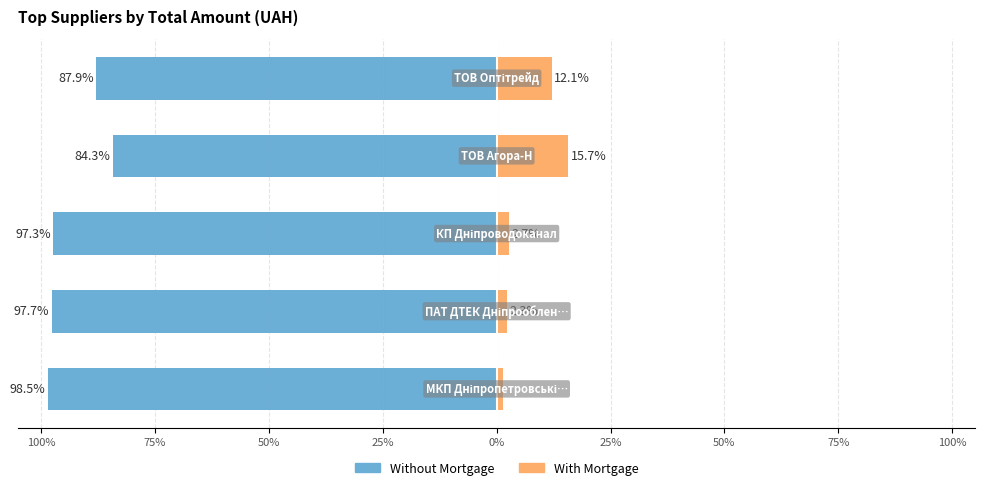

The value of Without Mortgage at 75% is -138.6. True or false?

False